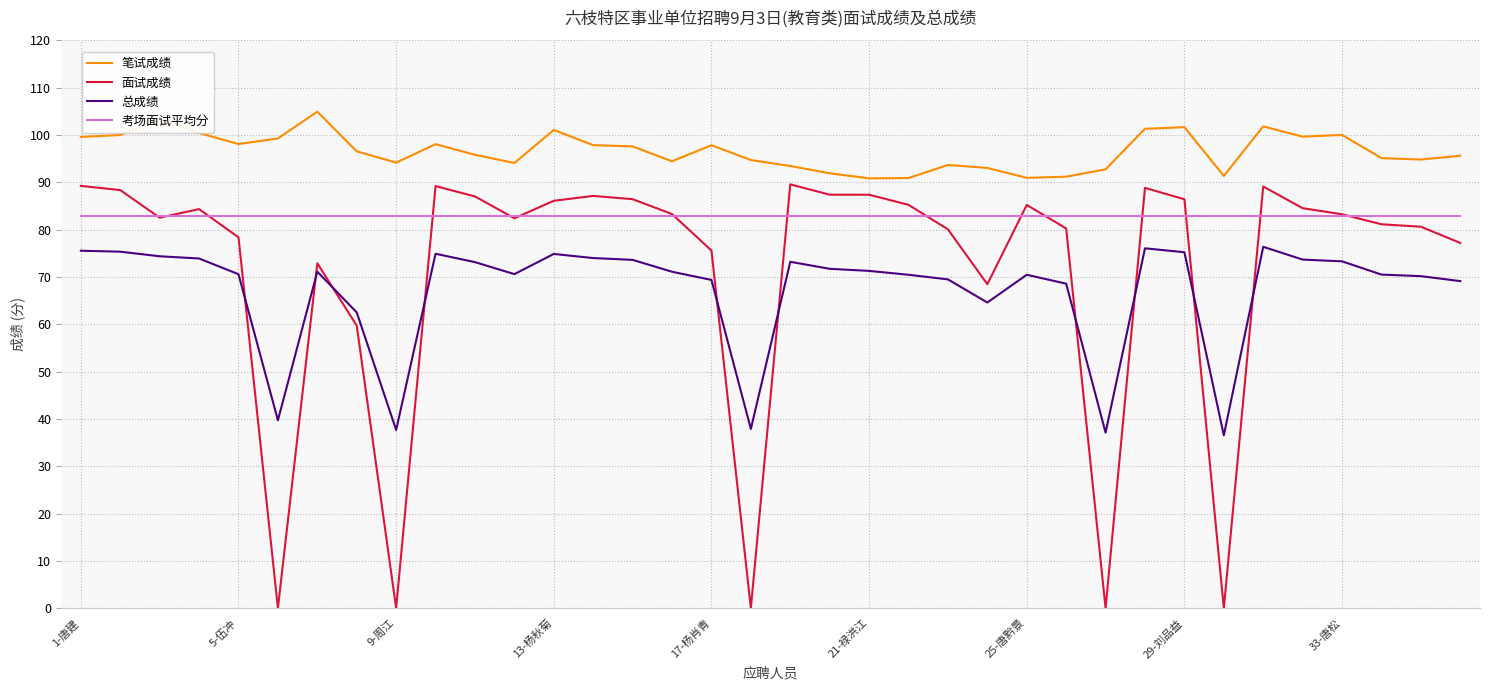

Does the chart display data point markers on the line(s)?

No